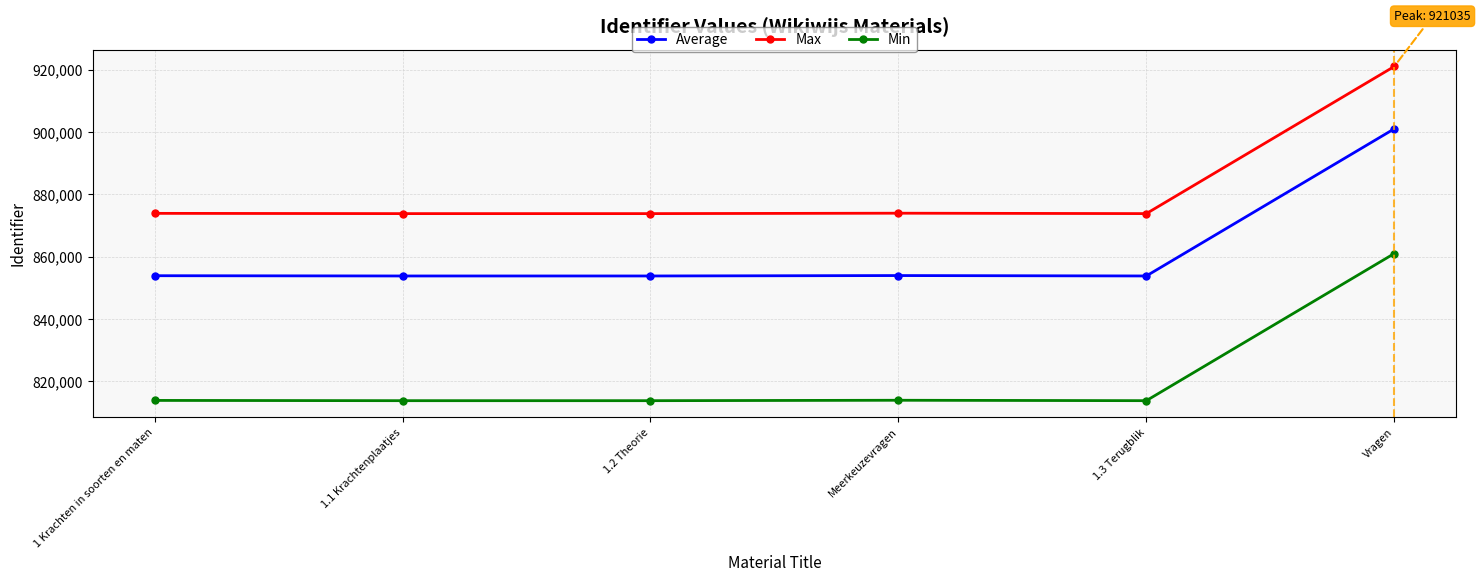

The Max series shows 873976 at Meerkeuzevragen. True or false?

True